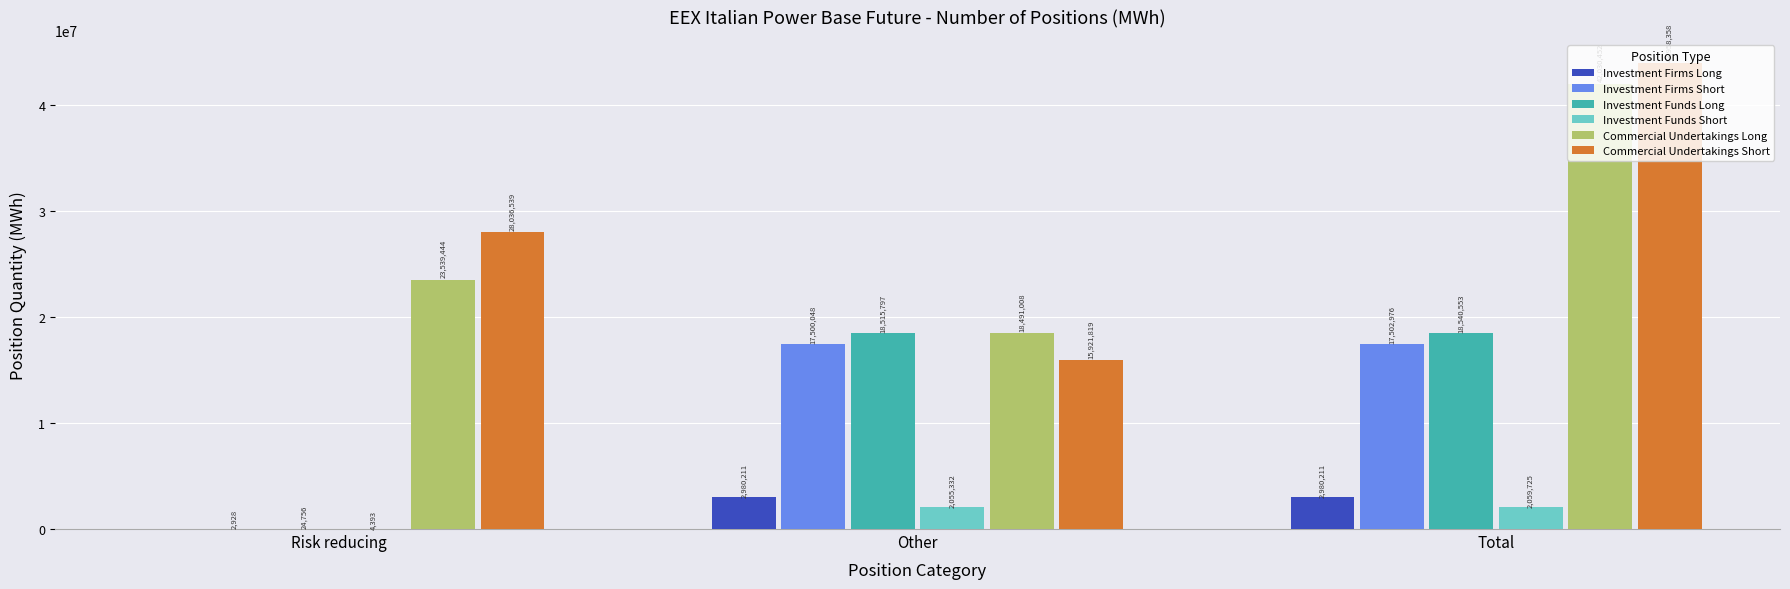

Which series changed the most between Risk reducing and Other?

Investment Funds Long